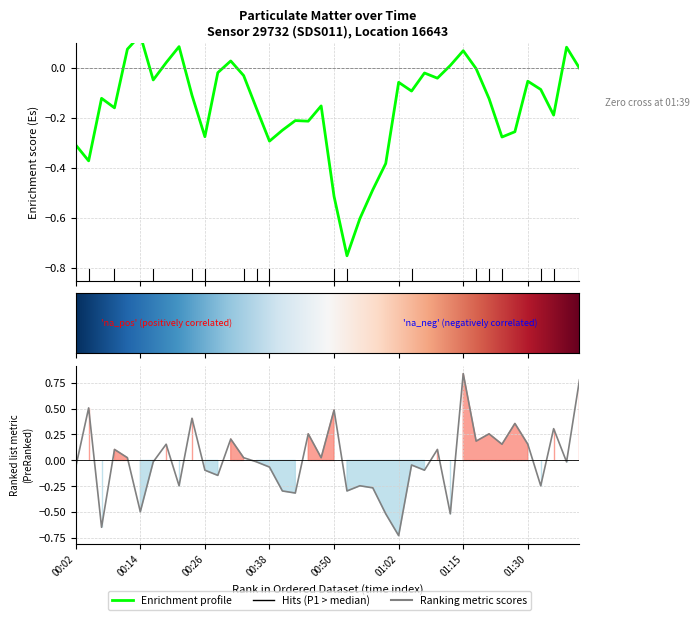

What is the smallest value displayed?

-0.7